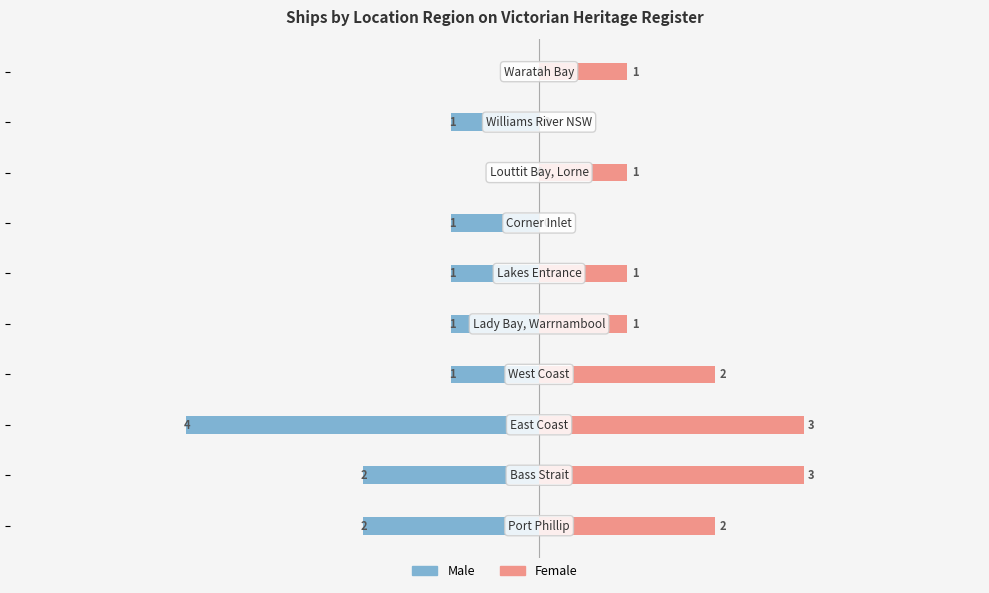

Is the value of Male at 4 greater than the value of Female at 2?

No